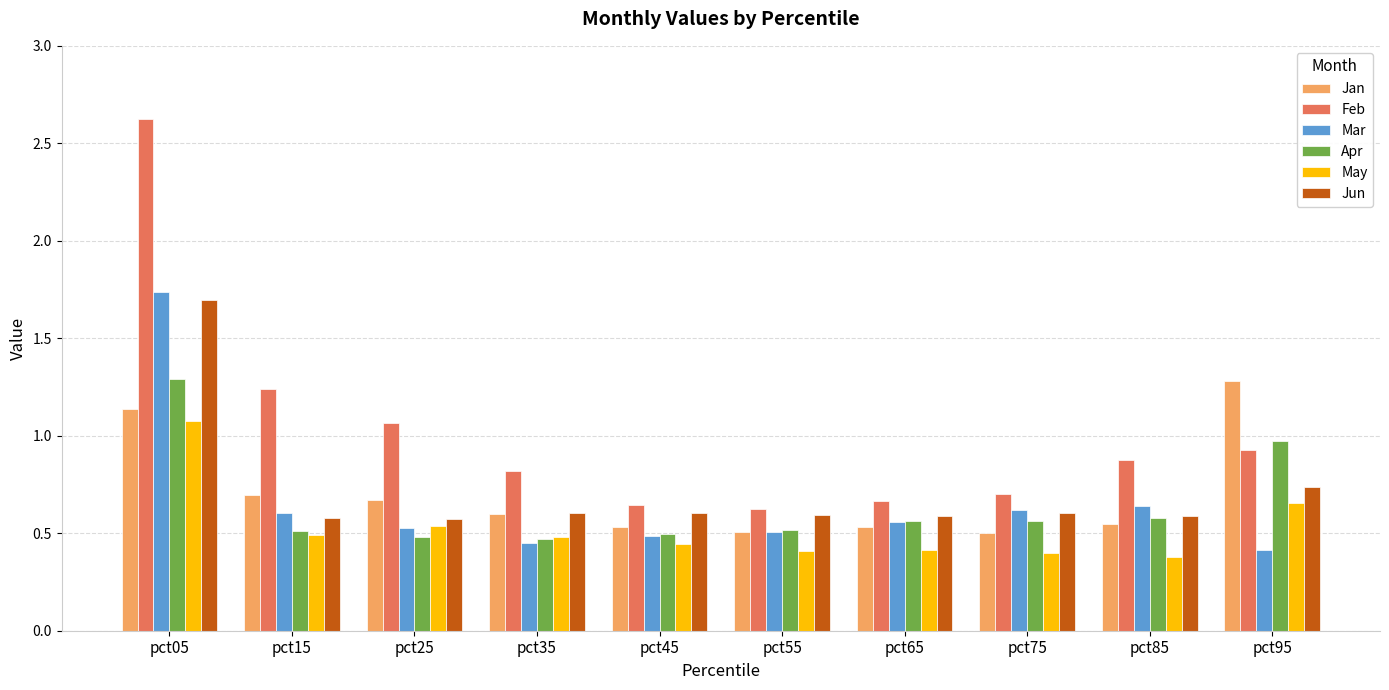

What is the sum of all Apr values?

6.4